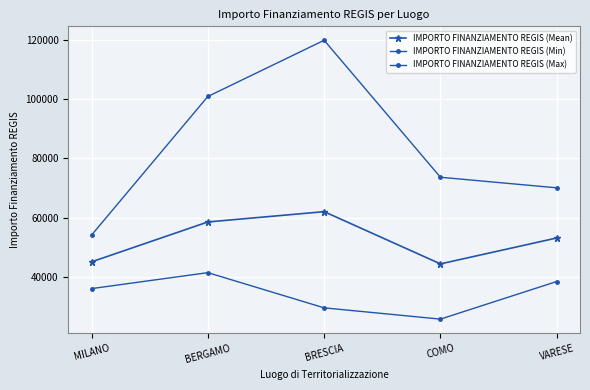

What is the difference between the highest and lowest values at MILANO?

18021.1